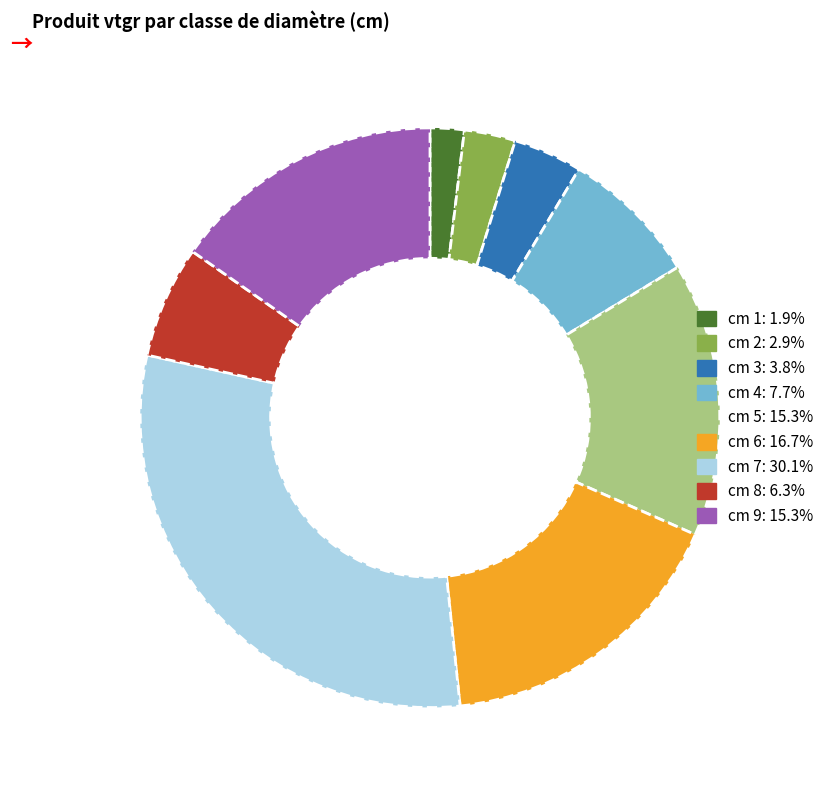

Does cm 2: 2.9% account for over 50% of the chart?

No